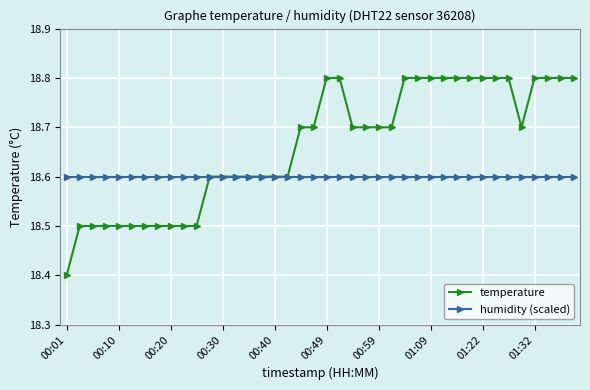

How many lines are shown in the chart?

2